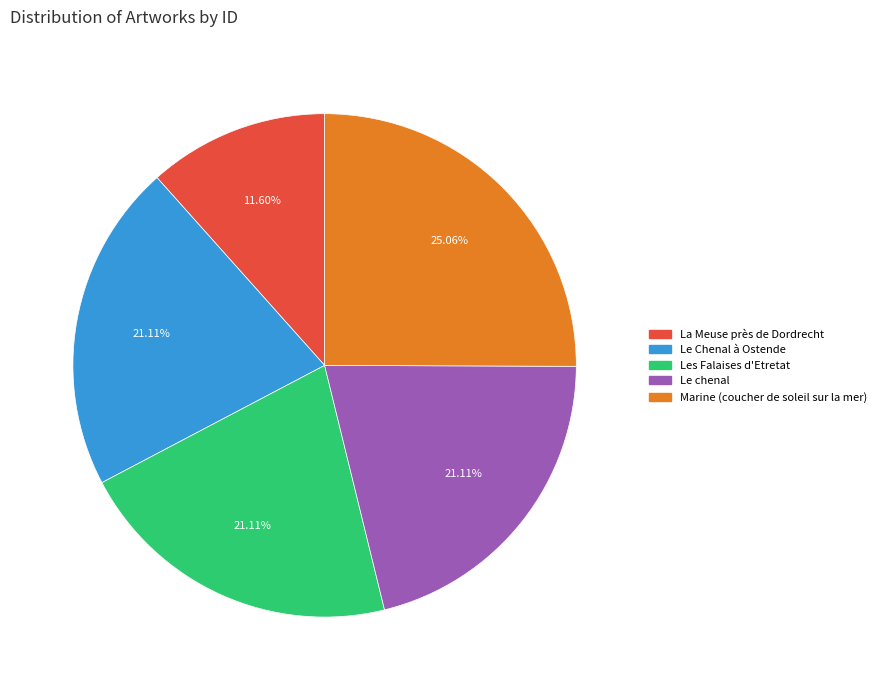

What portion of the pie excludes La Meuse près de Dordrecht?

88.4%